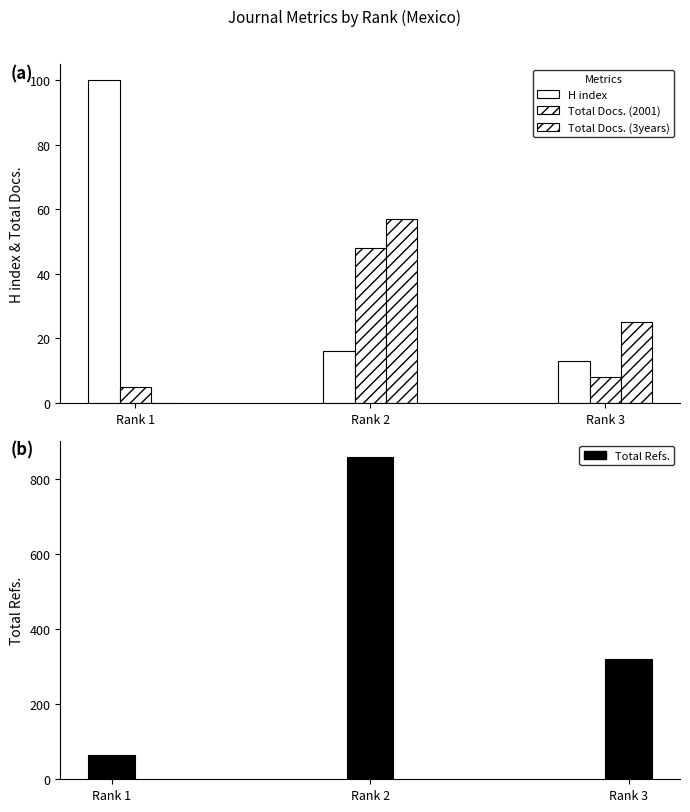

Are the bars horizontal?

No